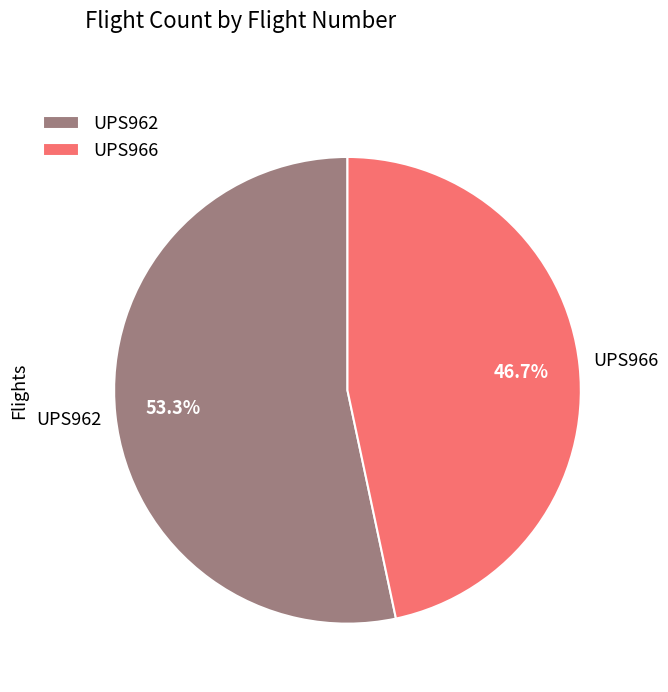

What portion of the pie excludes UPS966?

53.3%